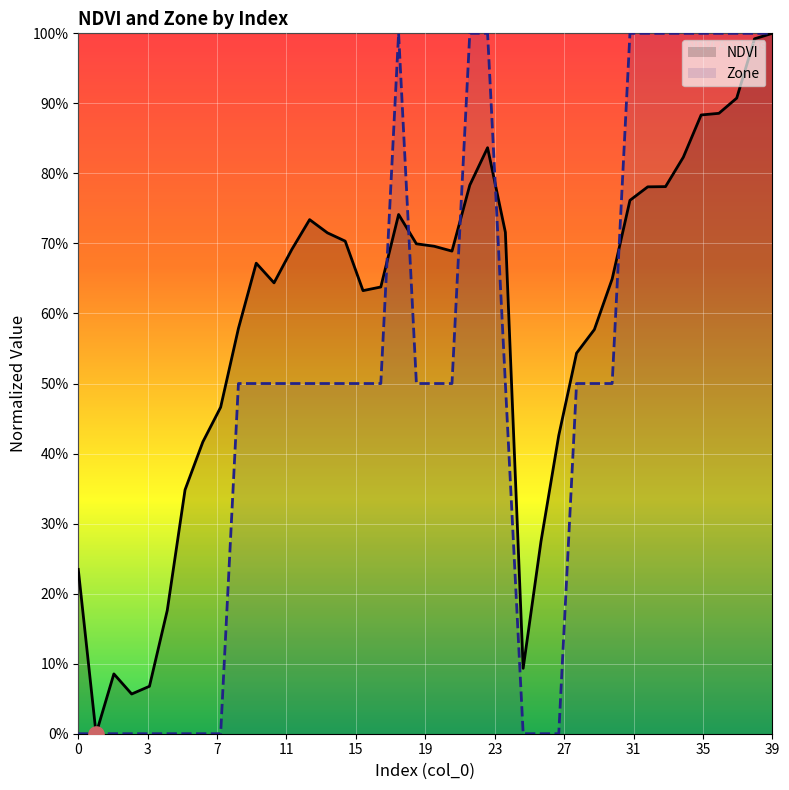

At which category is the sum across all series the highest?

39